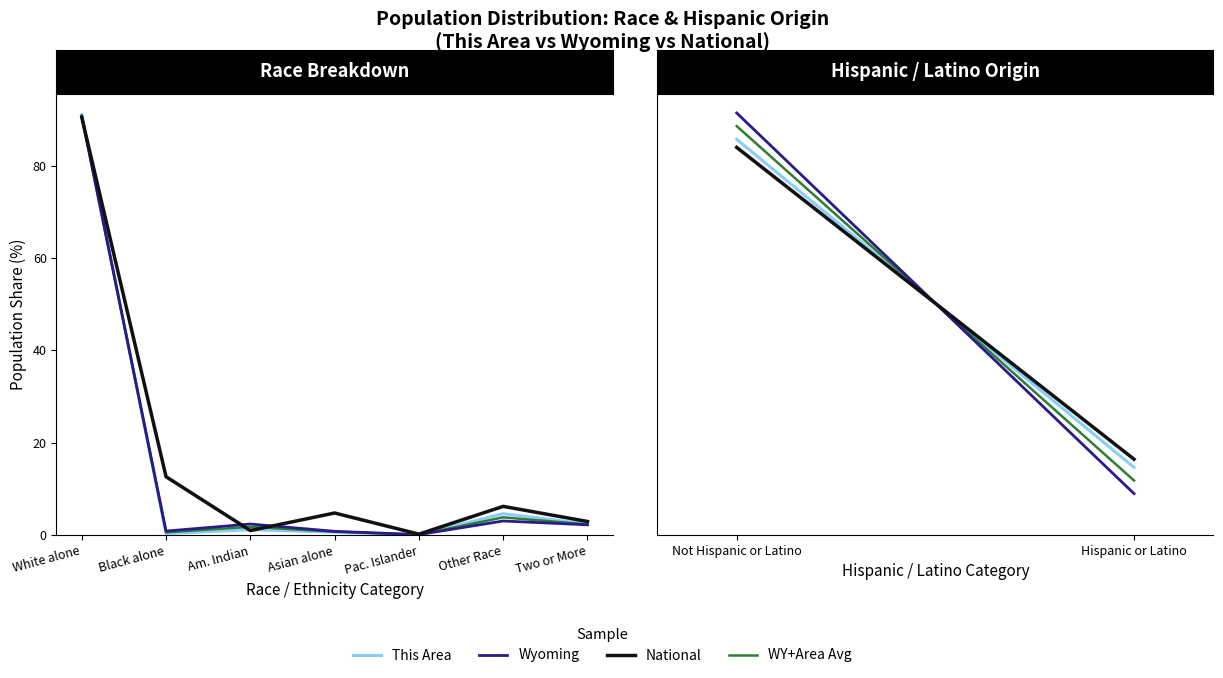

Where is National nearest to the value 45?

Black alone